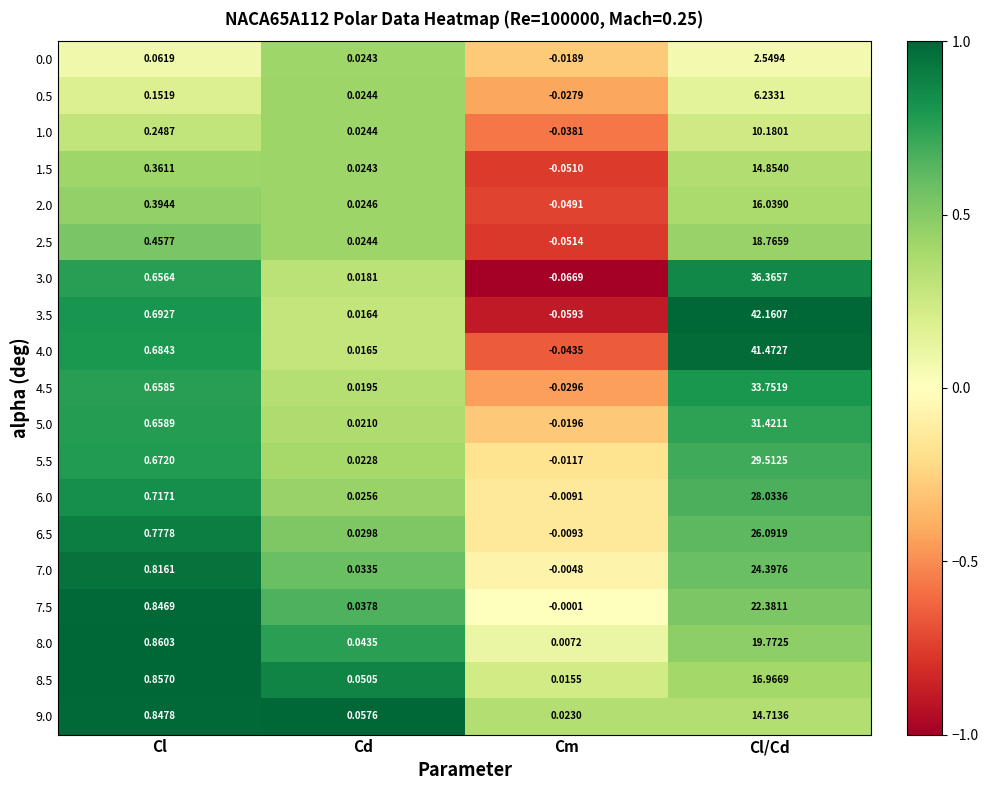

List the labels in order of 5.5 value, largest first.

Cl/Cd, Cl, Cd, Cm